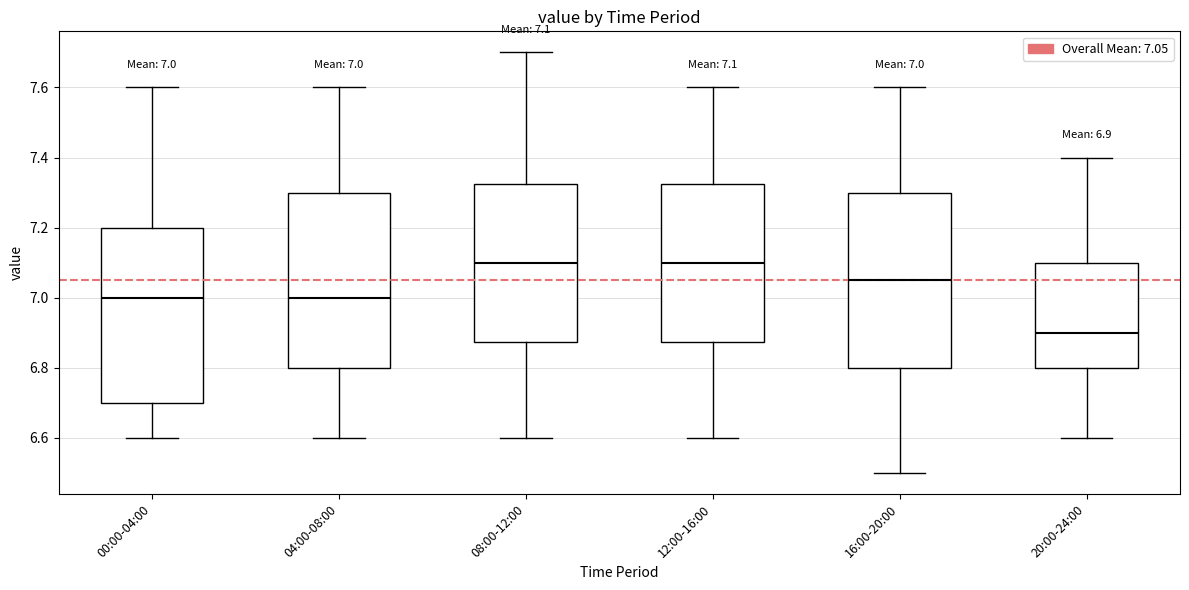

Which box has the lowest median line?

20:00-24:00